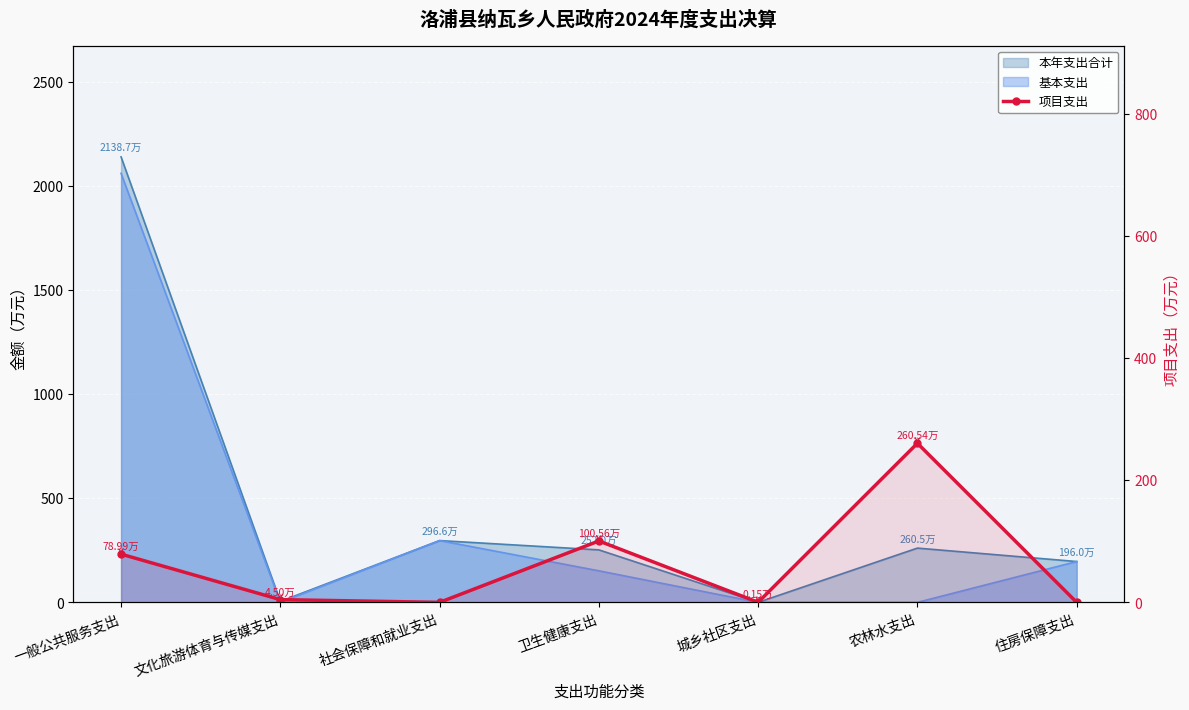

What is the sum of all values?

444.7